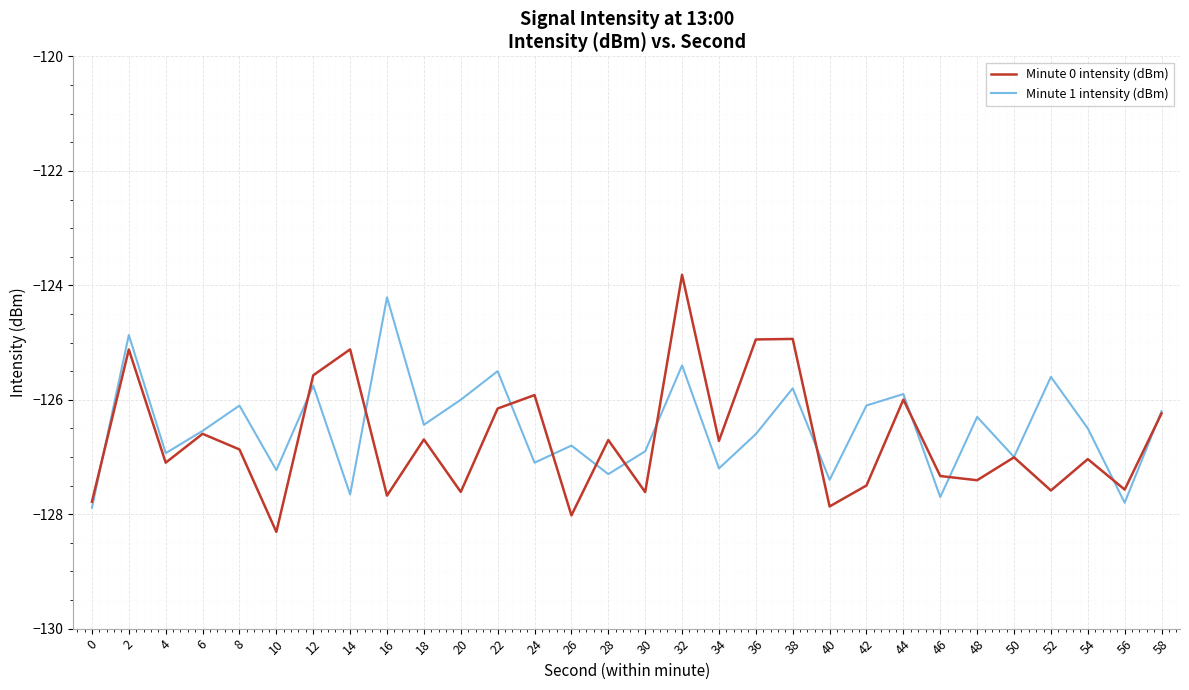

What is the difference between the maximum and minimum values in the Minute 0 intensity (dBm) series?

4.5